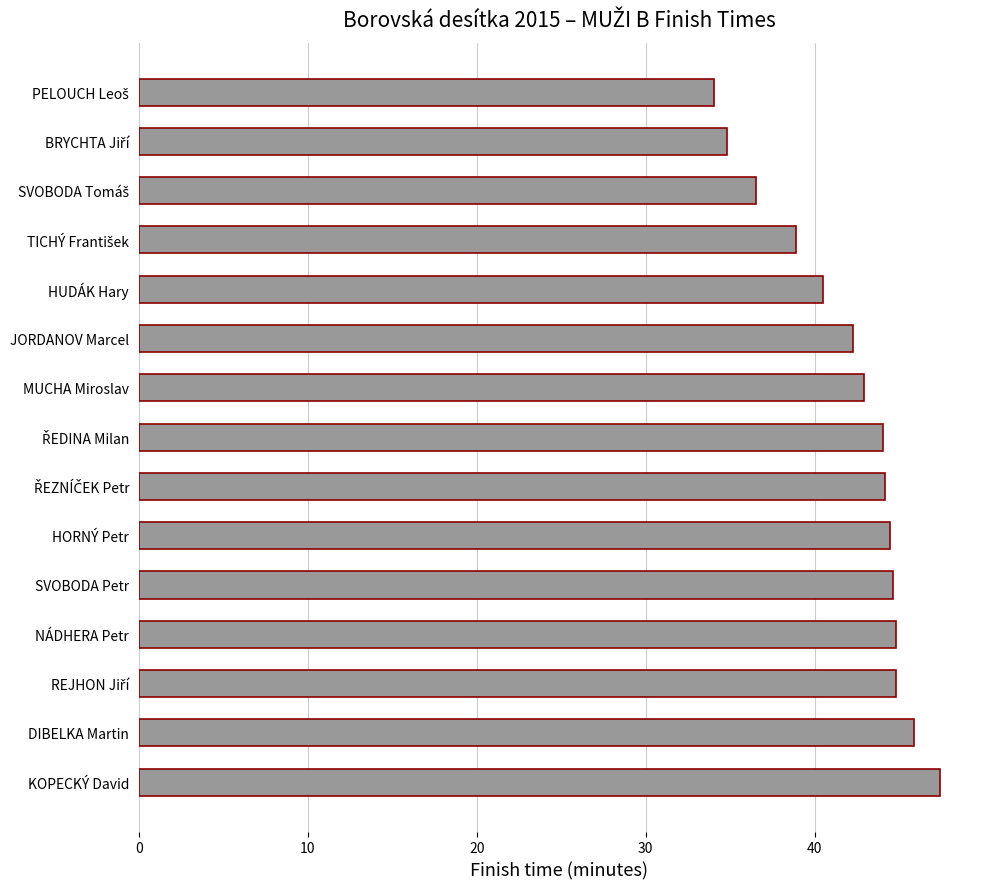

What is the sum of all values?

630.2